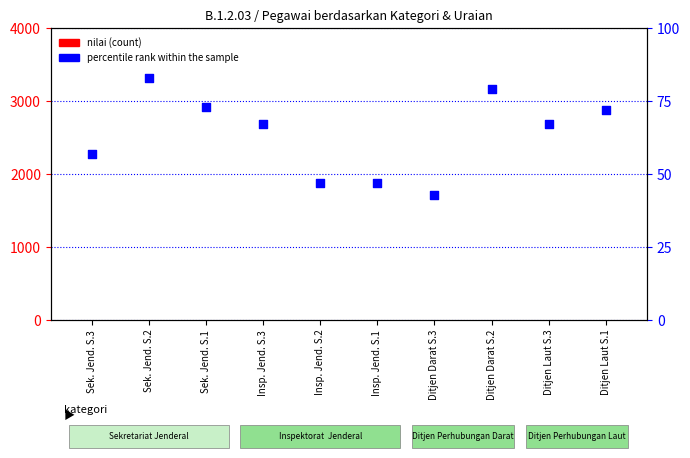

Which series contains the highest Y value?

percentile rank within the sample